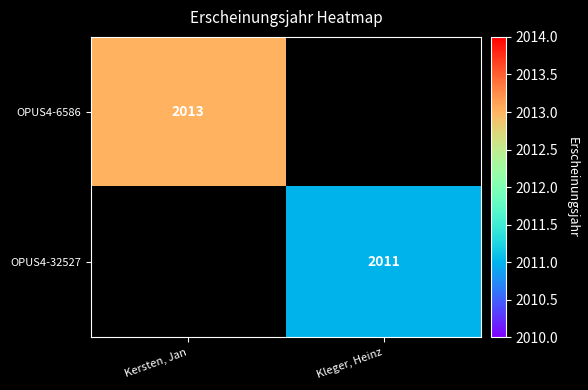

The OPUS4-32527 series shows 610 at Kleger, Heinz. True or false?

False